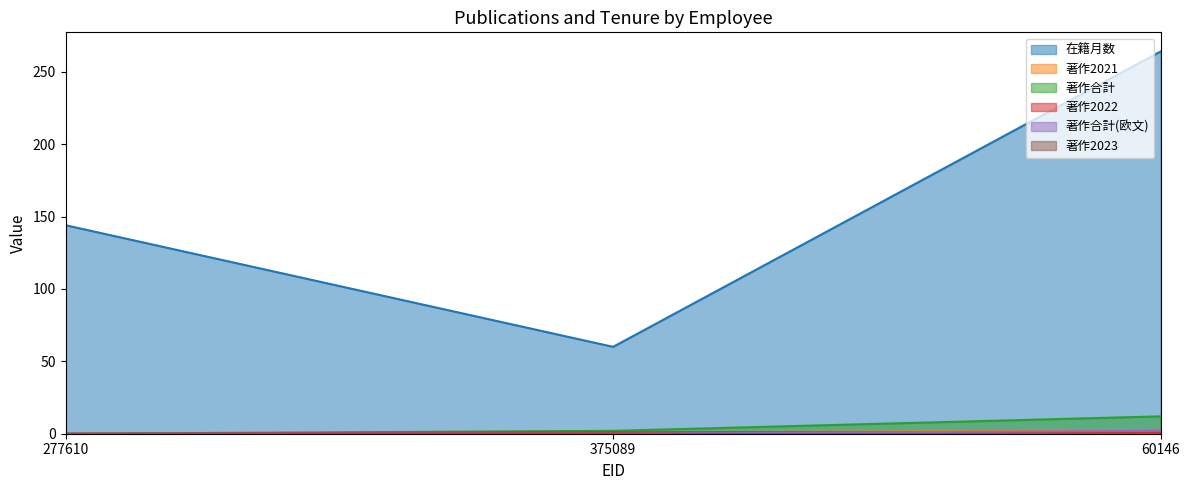

Is the value of 在籍月数 at 60146 greater than the value of 著作合計(欧文) at 60146?

Yes